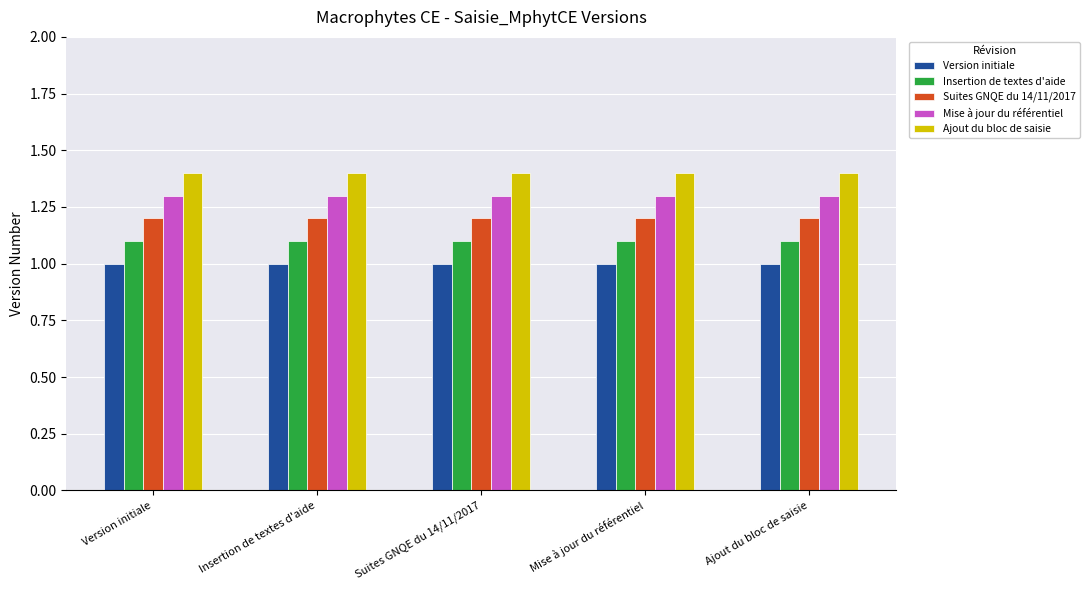

What is the lowest value of the Version initiale series?

1.0